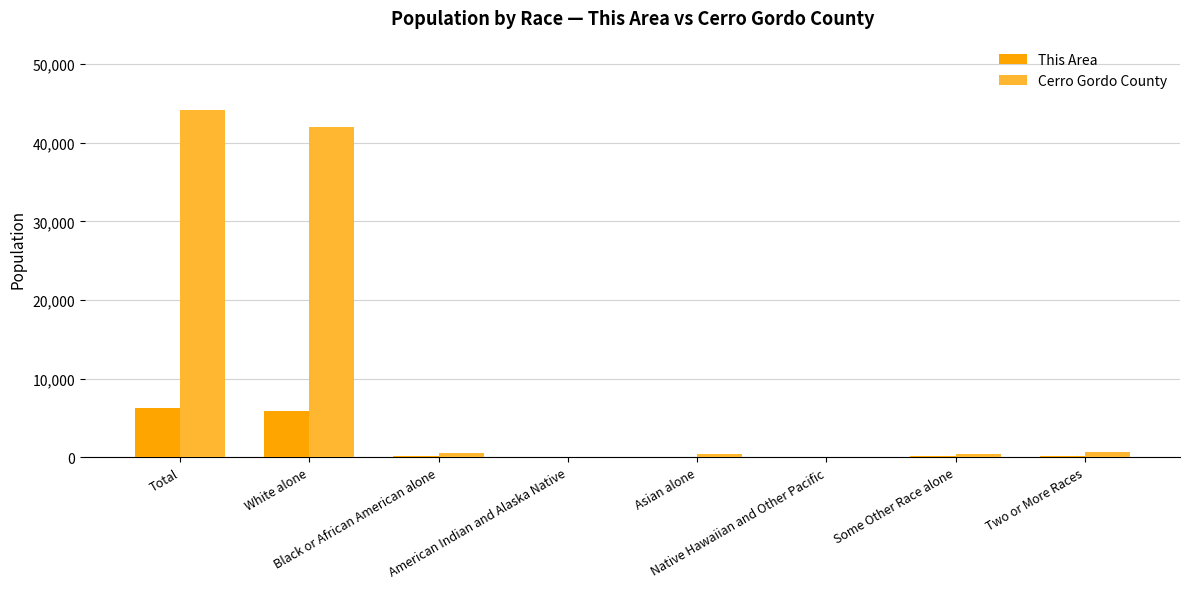

Which category has the highest value in the Cerro Gordo County series?

Total